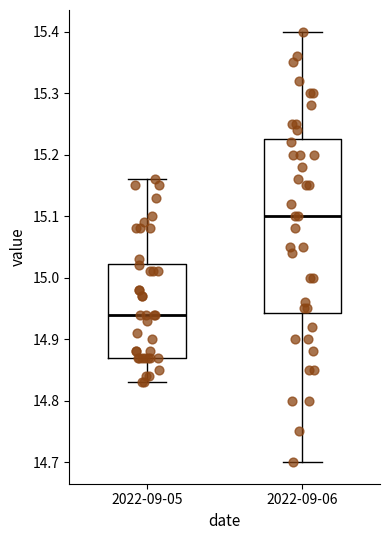

Reading left to right, transcribe this box plot: for each box, give where its median line is, the range the box spans, and where its two whiskers end, as read against the y-axis. The values are not printed on the chart, so give them approximately, as read against the axis.

2022-09-05: median 14.94, box 14.87 to 15.02, whiskers 14.83 to 15.16
2022-09-06: median 15.10, box 14.94 to 15.23, whiskers 14.70 to 15.40